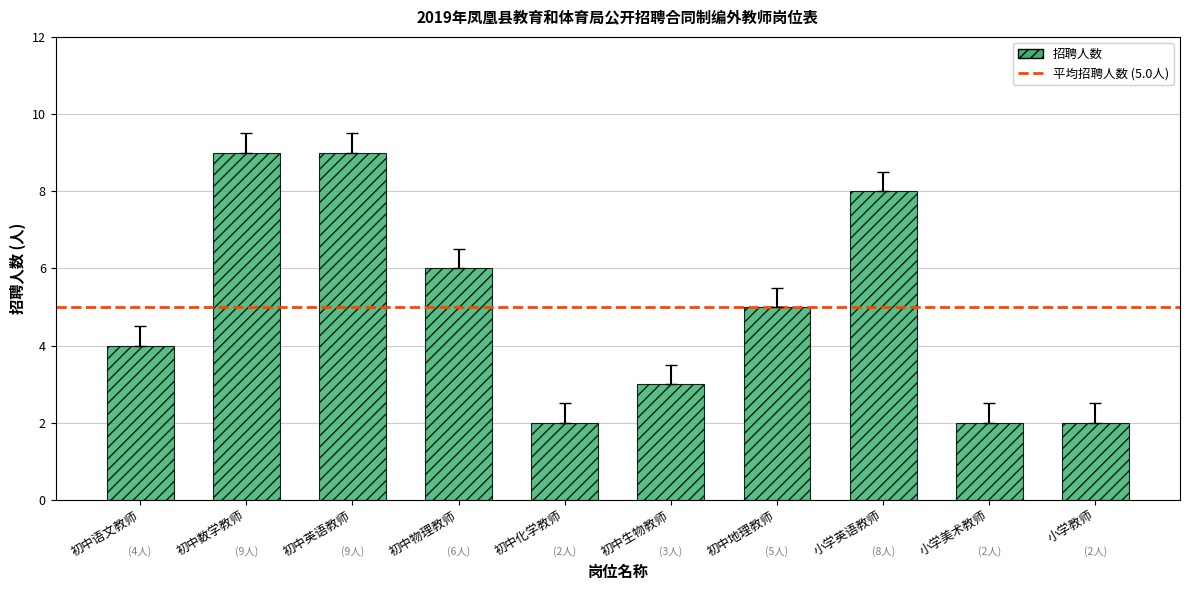

Approximately how many times larger is the value at 初中地理教师 compared to 初中数学教师?

0.6